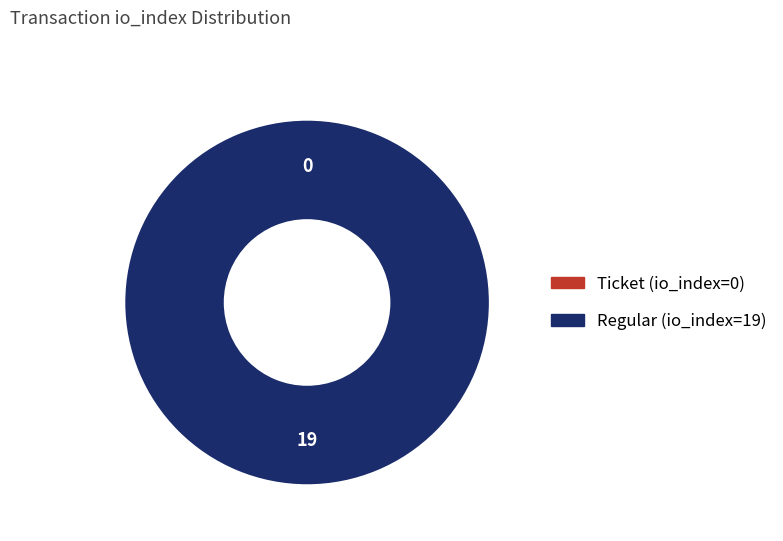

Is it true that Ticket (io_index=0) is 9% of the pie?

False